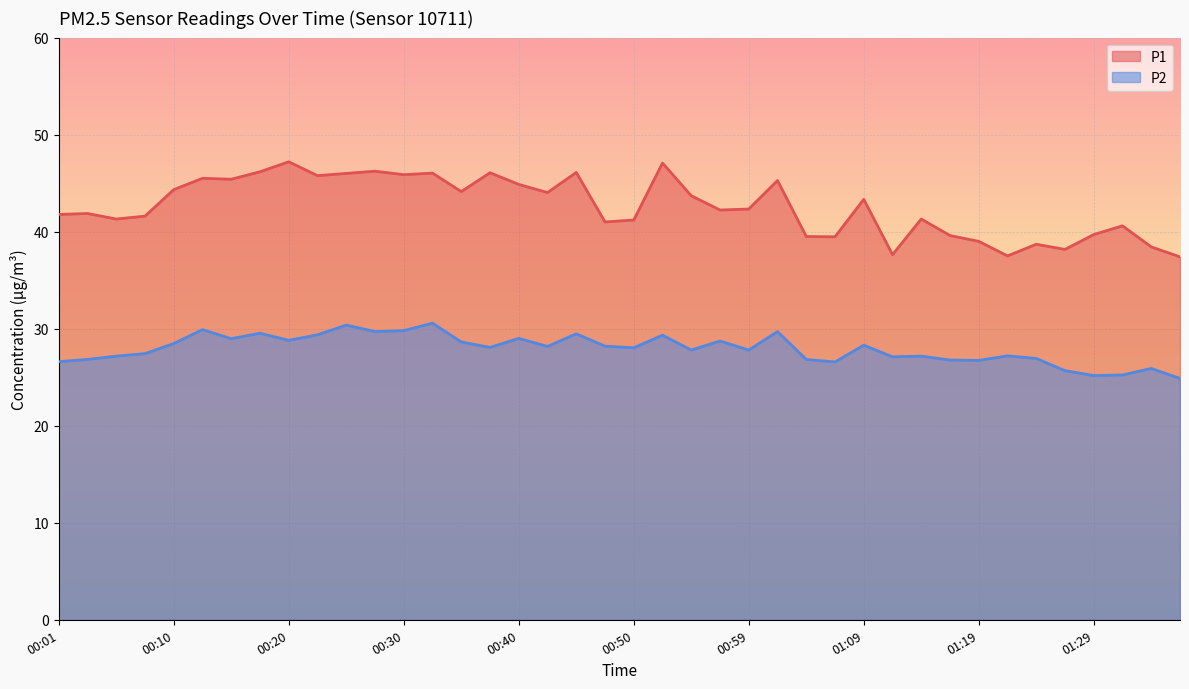

At how many categories does at least one series exceed 30?

40